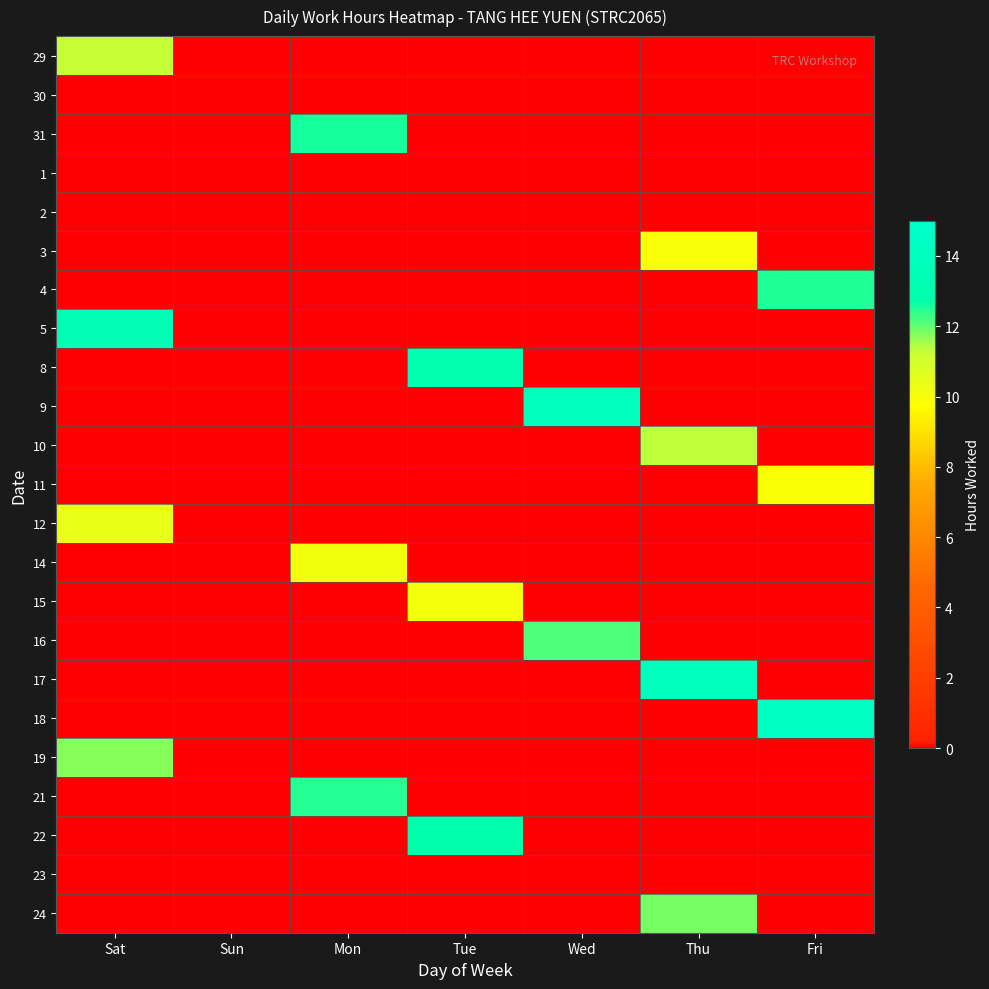

Rank the series at Fri from highest to lowest value.

18, 4, 11, 29, 30, 31, 1, 2, 3, 5, 8, 9, 10, 12, 14, 15, 16, 17, 19, 21, 22, 23, 24